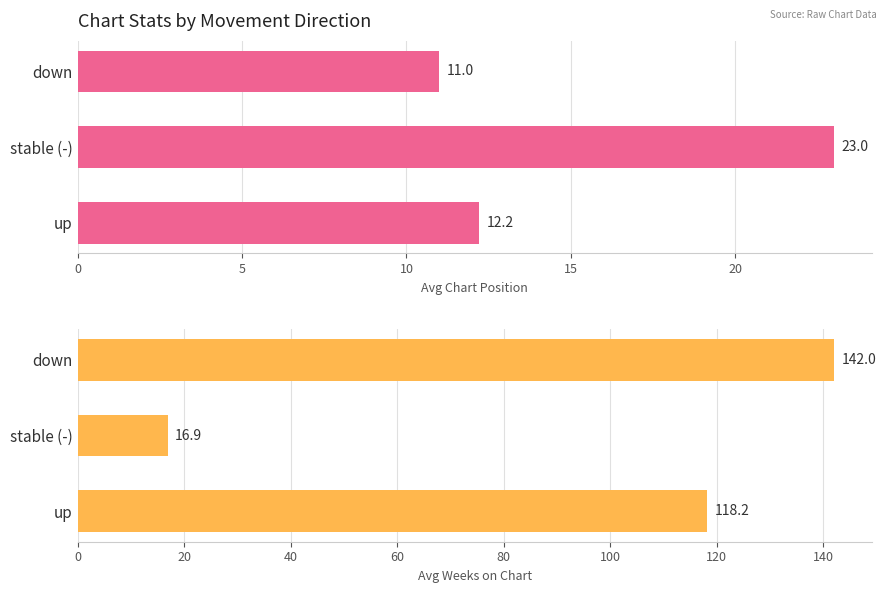

Is the value of Avg Peak Position at up greater than the value of Avg Weeks on Chart at -?

No